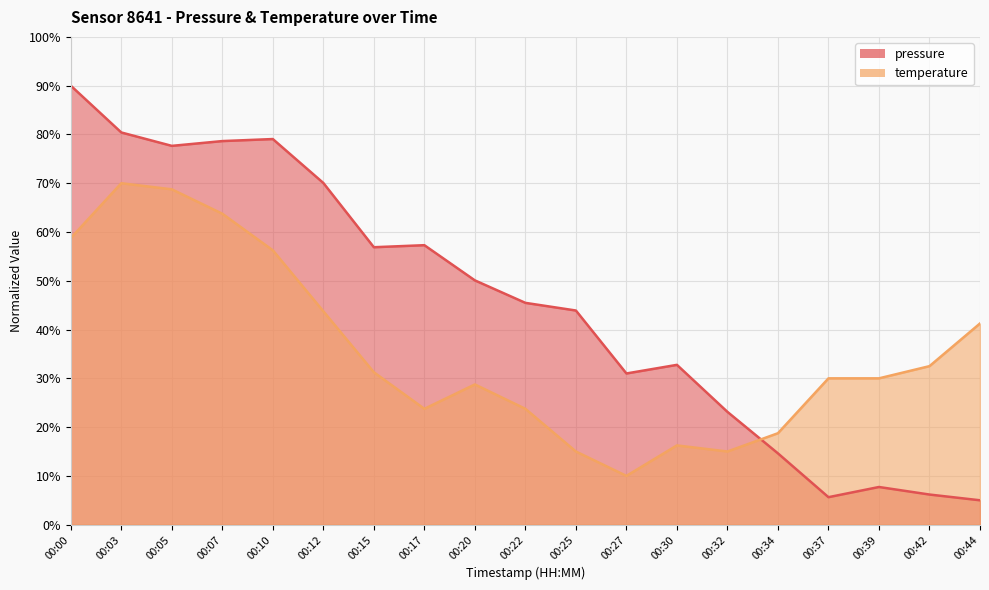

How many values in the pressure series exceed 45?

10